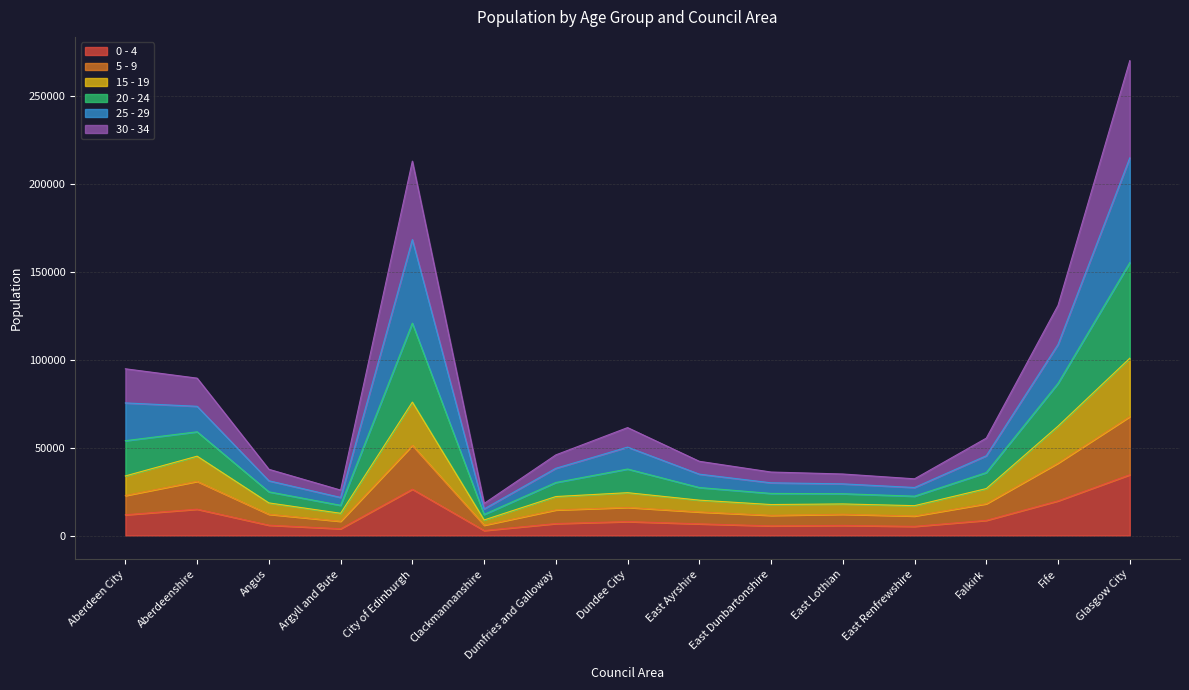

The 5 - 9 series shows 6616 at Dumfries and Galloway. True or false?

False